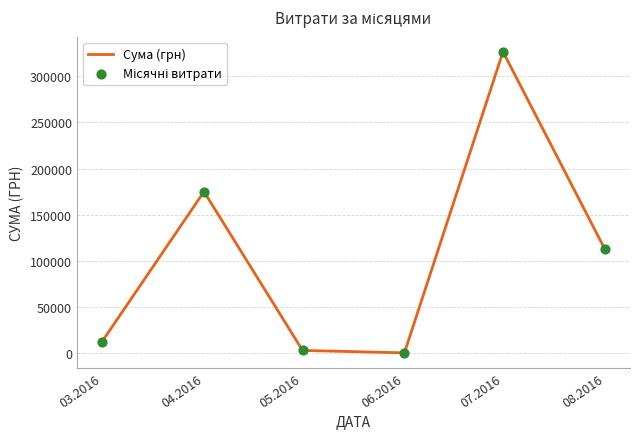

What is the change in value from 04.2016 to 08.2016?

-62302.5